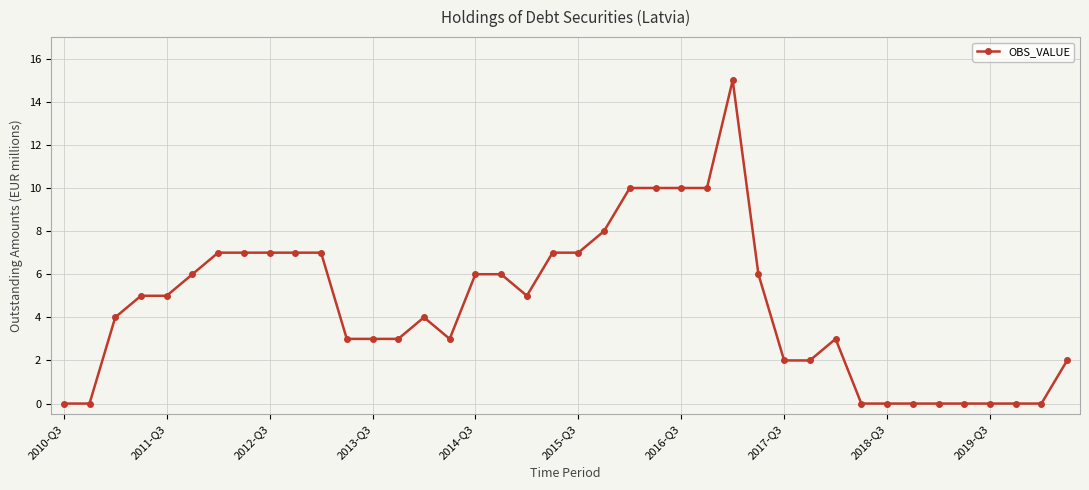

How many lines are shown in the chart?

1